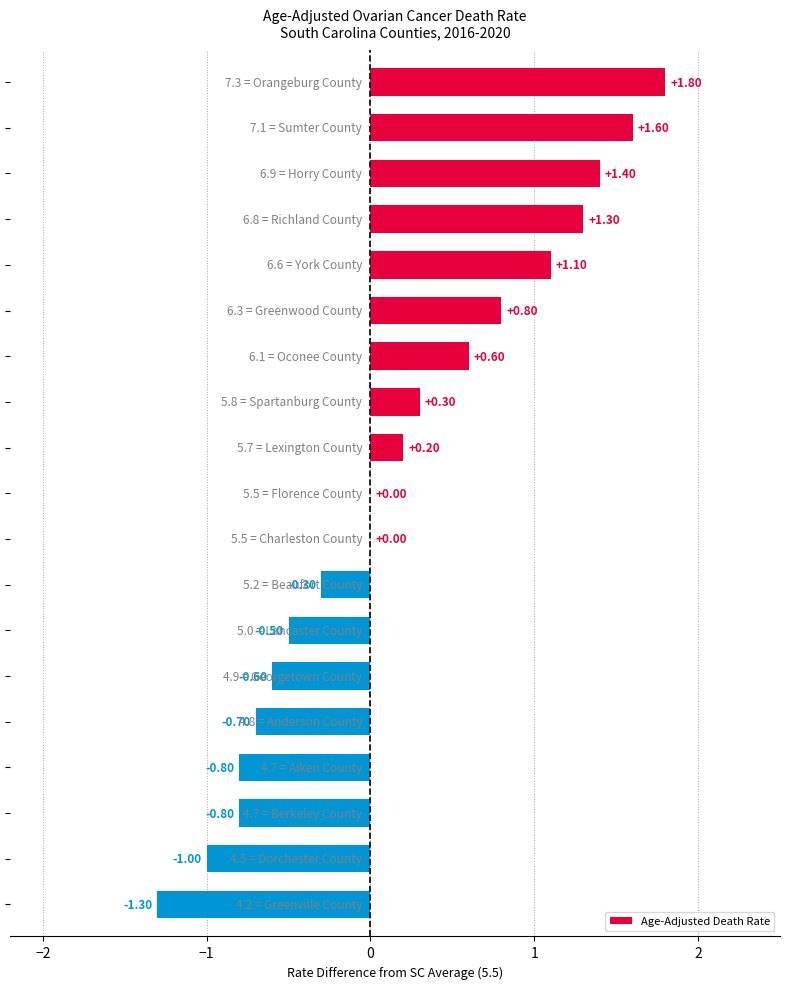

What is the sum of all values?

3.1